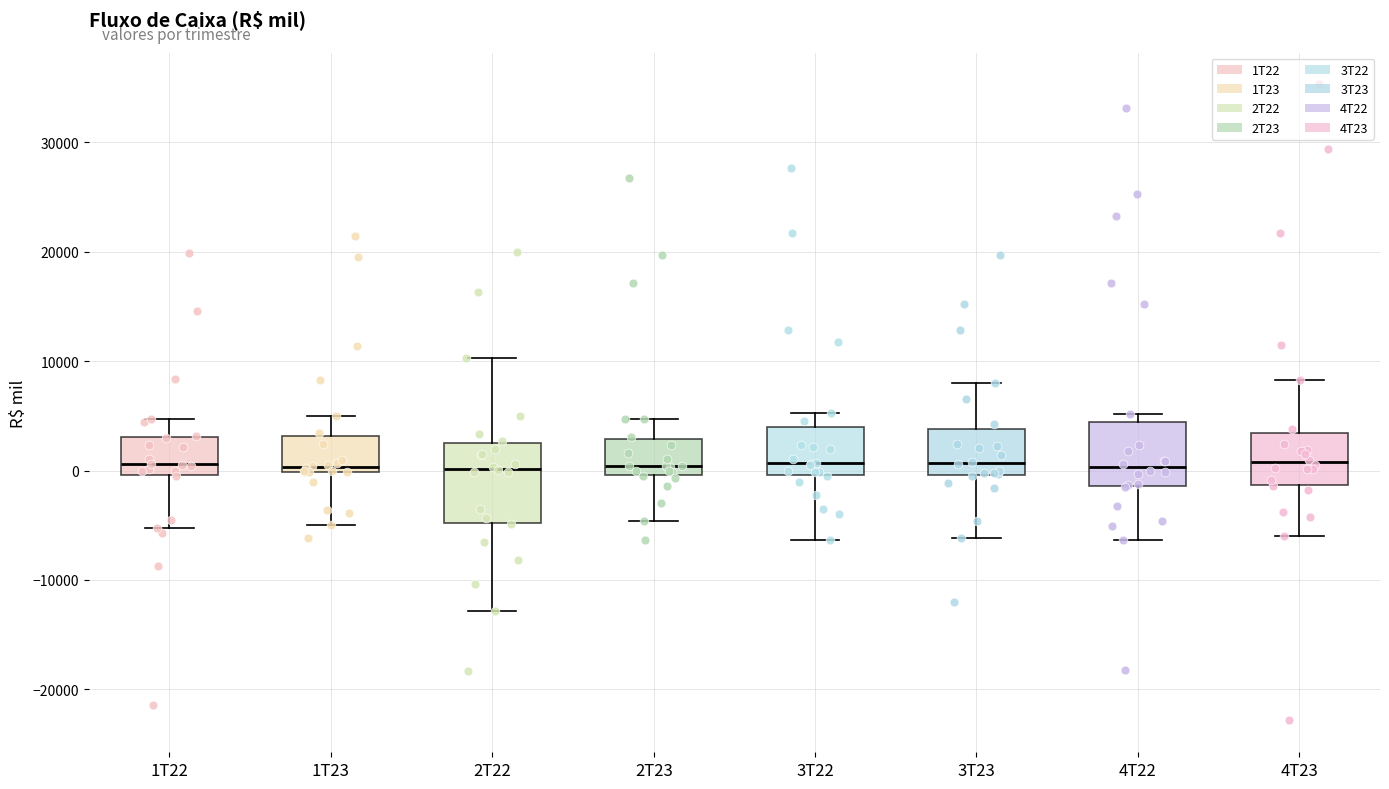

Reading left to right, read every box against the y-axis: the position of its median line, the range the box covers, and the ends of its whiskers. The values are not printed on the chart, so give them approximately, as read against the axis.

1T22: median 1000, box 0 to 3000, whiskers -5000 to 5000
1T23: median 0 (just above the box's lower edge), box 0 to 3000, whiskers -5000 to 5000
2T22: median 0, box -5000 to 3000, whiskers -13000 to 10000
2T23: median 0 (just above the box's lower edge), box 0 to 3000, whiskers -5000 to 5000
3T22: median 1000, box 0 to 4000, whiskers -6000 to 5000
3T23: median 1000, box 0 to 4000, whiskers -6000 to 8000
4T22: median 0, box -1000 to 4000, whiskers -6000 to 5000
4T23: median 1000, box -1000 to 3000, whiskers -6000 to 8000